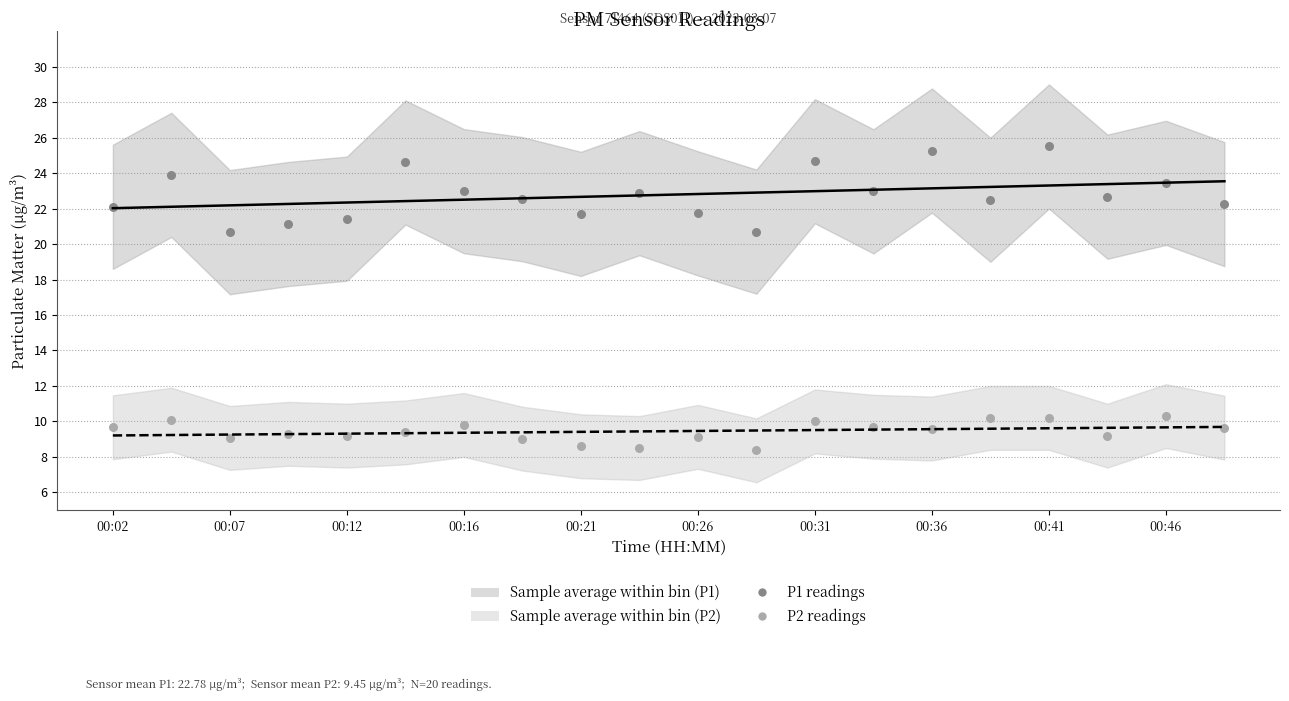

Is the value of P1 observations at 00:16 greater than the value of Polynomial fit P2 at 00:46?

Yes